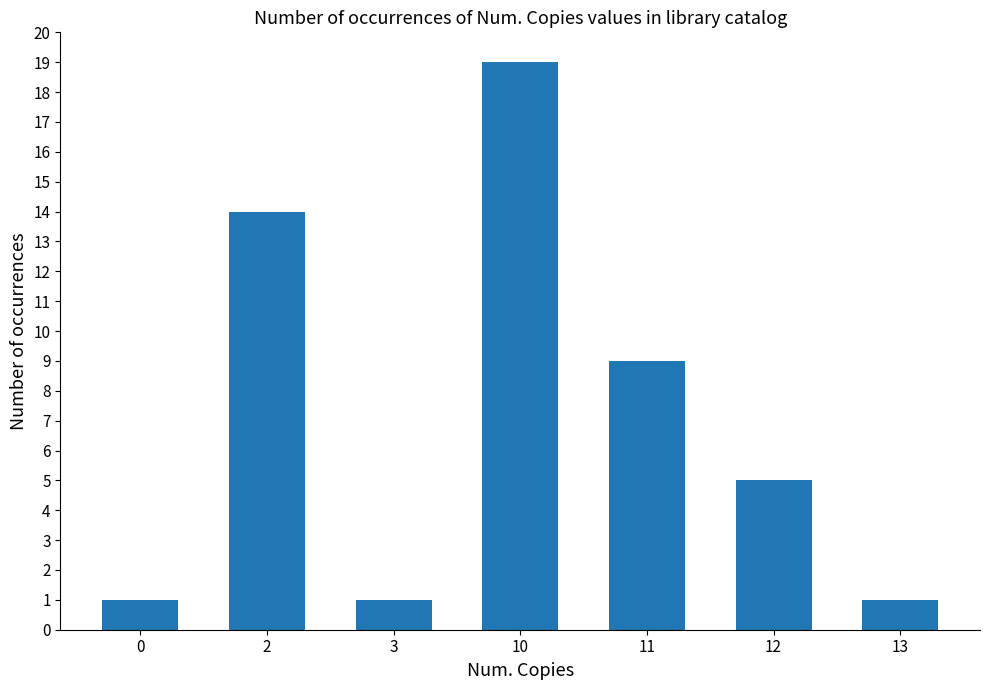

Reading right to left, list all the values displayed in this chart.

1	5	9	19	1	14	1